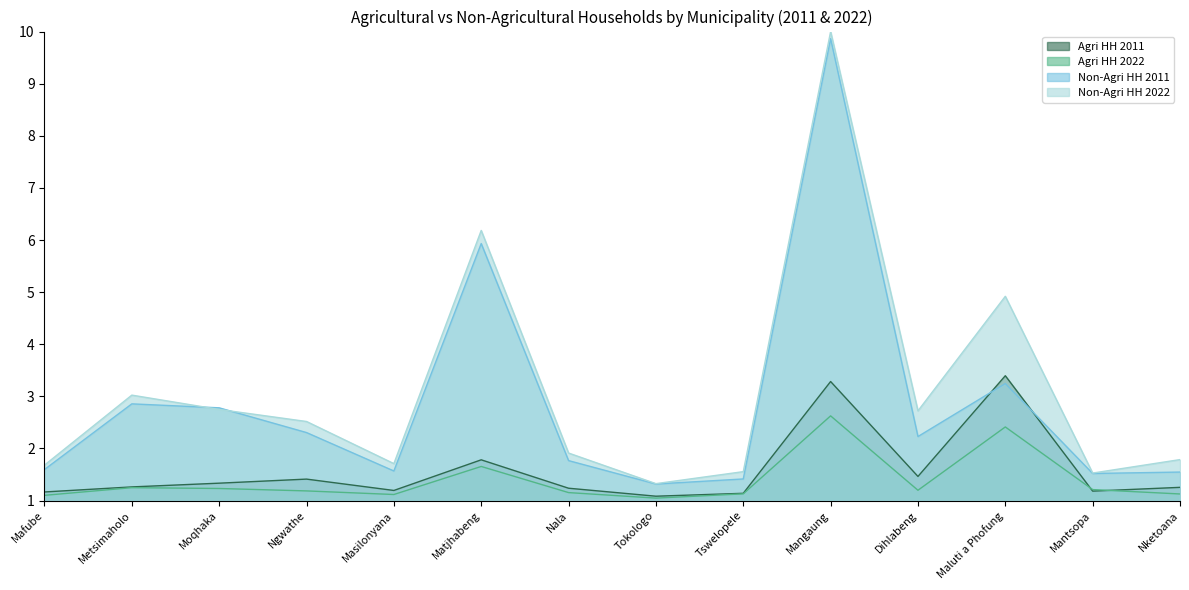

How many data points in Non-Agri HH 2011 are above 2?

7